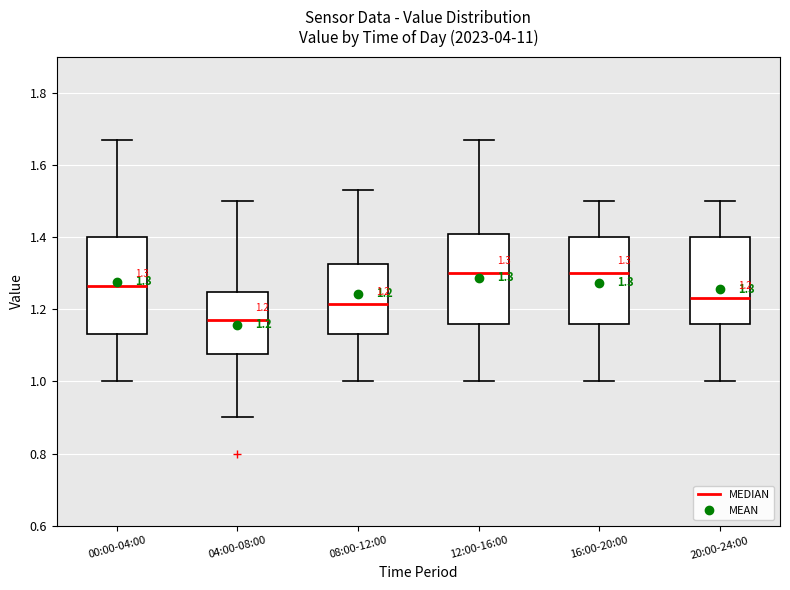

Which box's median line is the lowest?

04:00-08:00